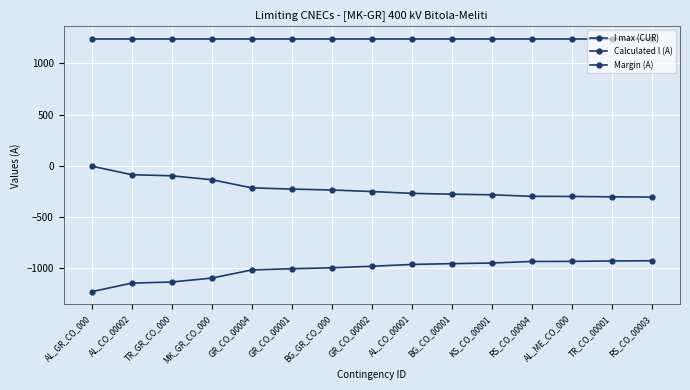

True or false: Calculated I (A) and I max (CUR) cross at least once.

False